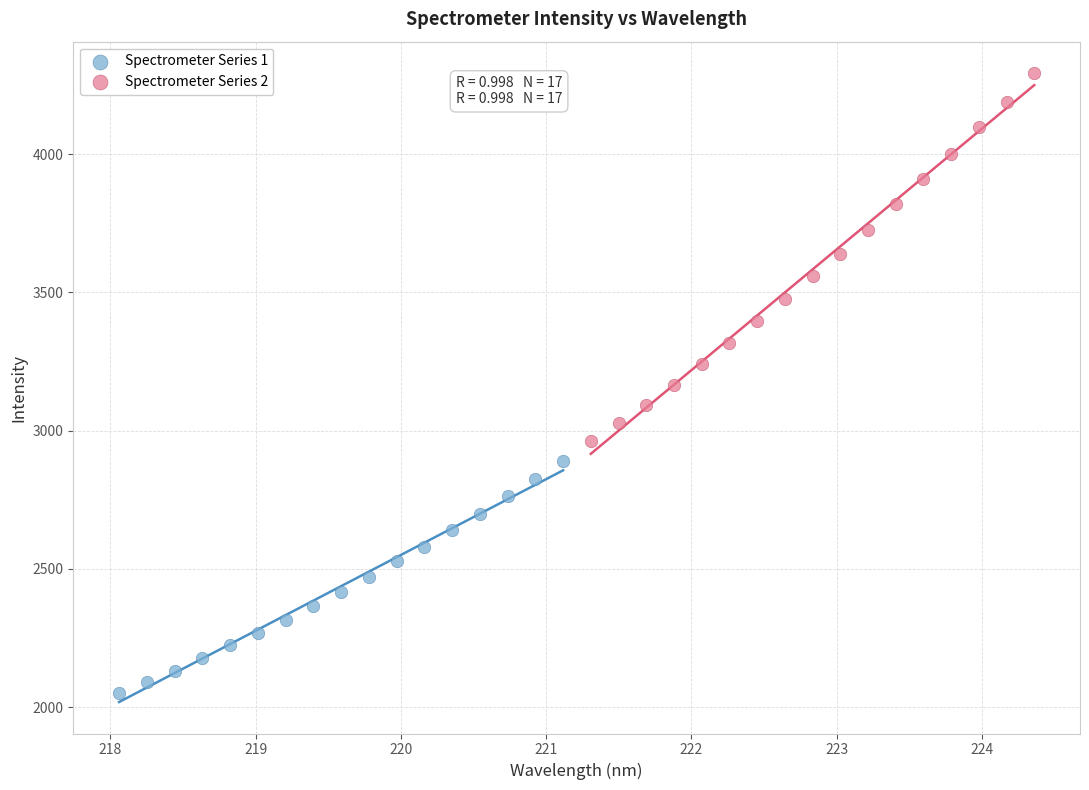

Which series contains the lowest Y value?

Spectrometer Series 1